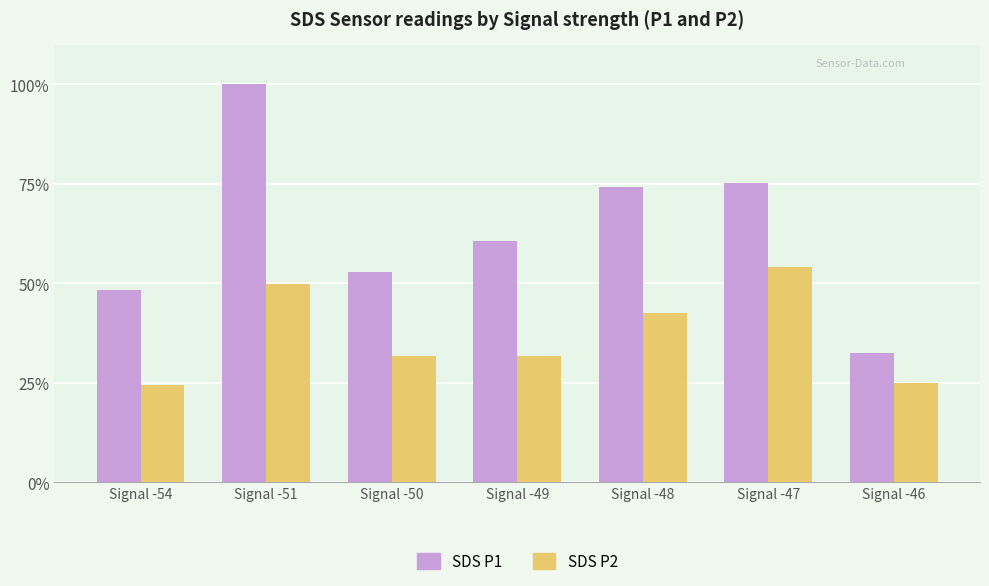

Which category has the highest value across all series?

Signal -51